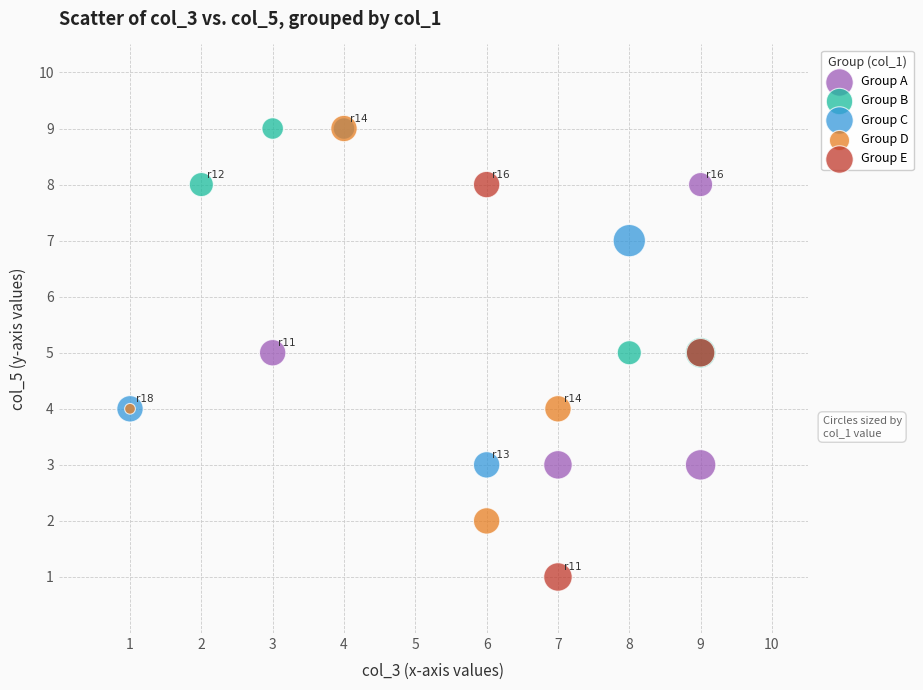

Which series contains the lowest Y value?

Group E